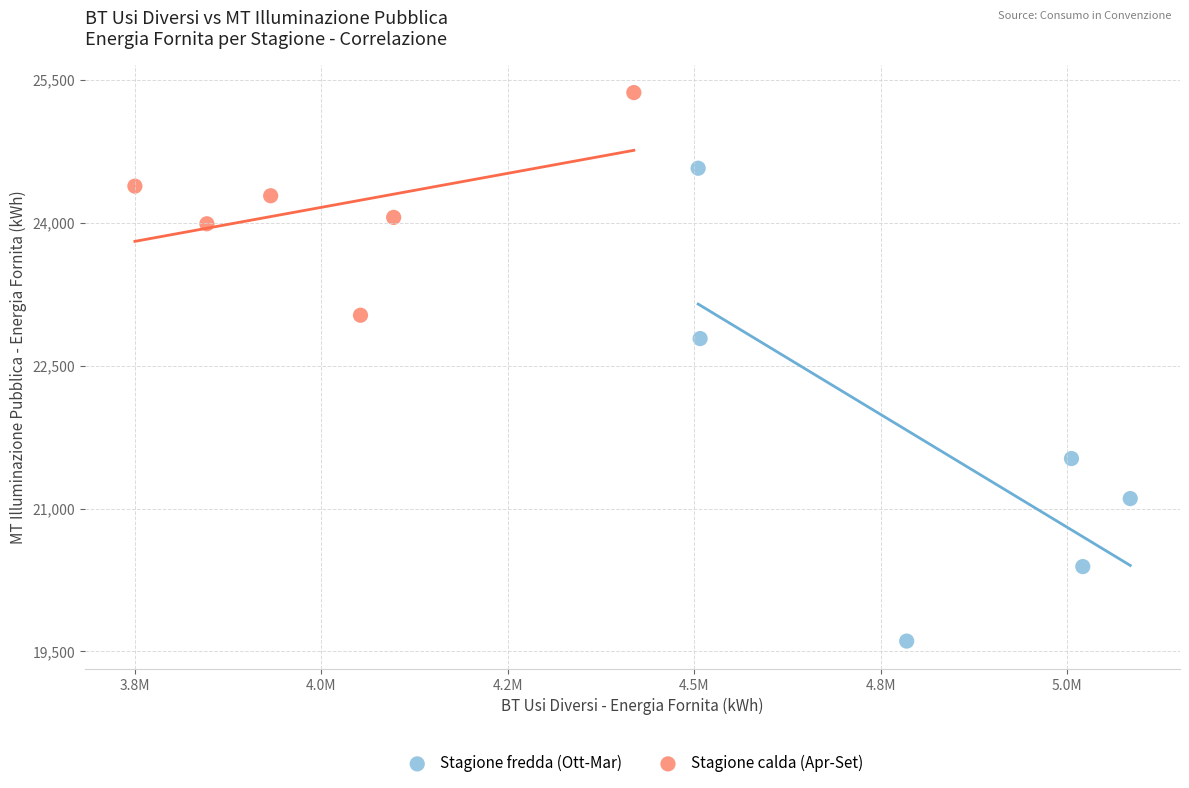

Which series reaches the maximum Y coordinate?

Stagione calda (Apr-Set)